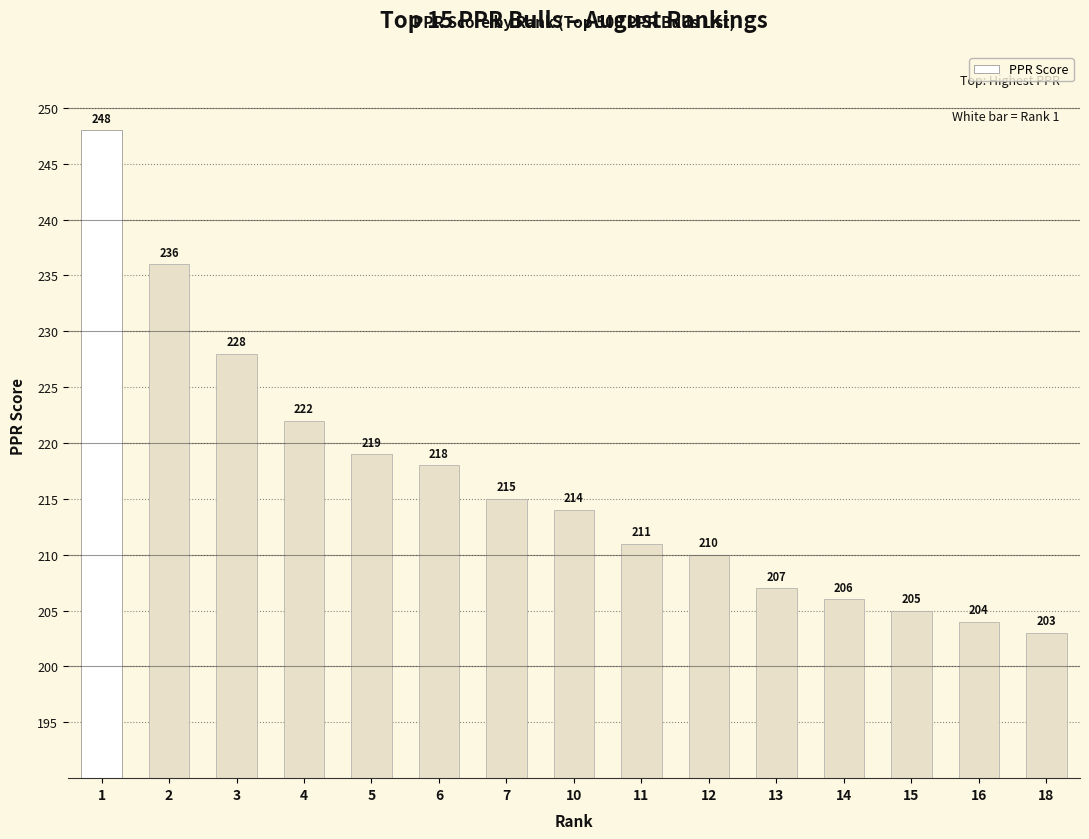

The value at 3 is 340. True or false?

False